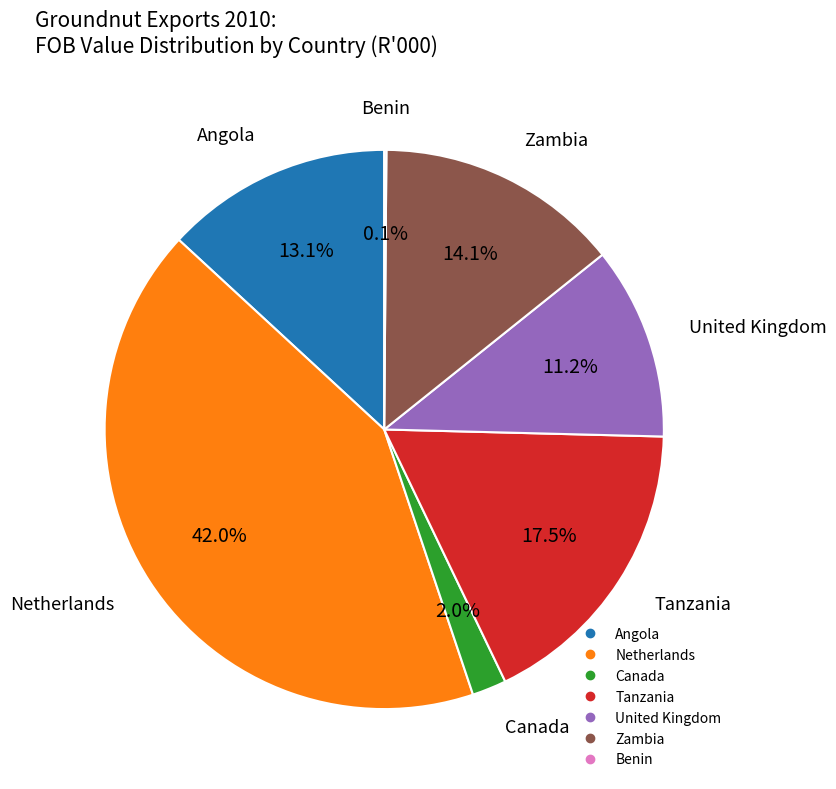

Does any single category account for the majority?

No